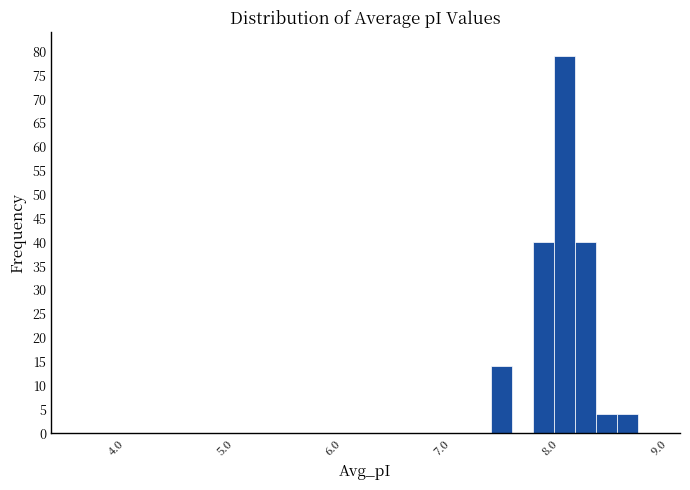

Around what value on the x-axis is the tallest bar? Give the approximate position of its centre, as read against the axis.

8.1